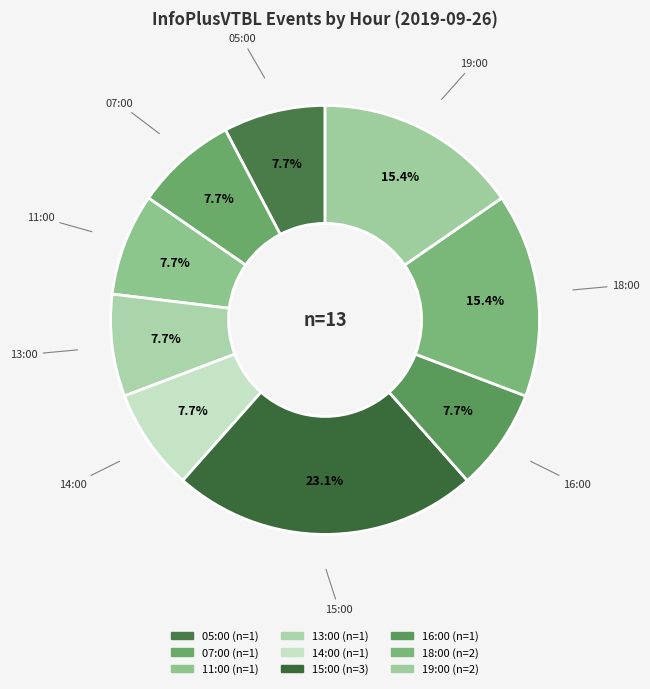

The 19:00 slice represents 22% of the pie. True or false?

False